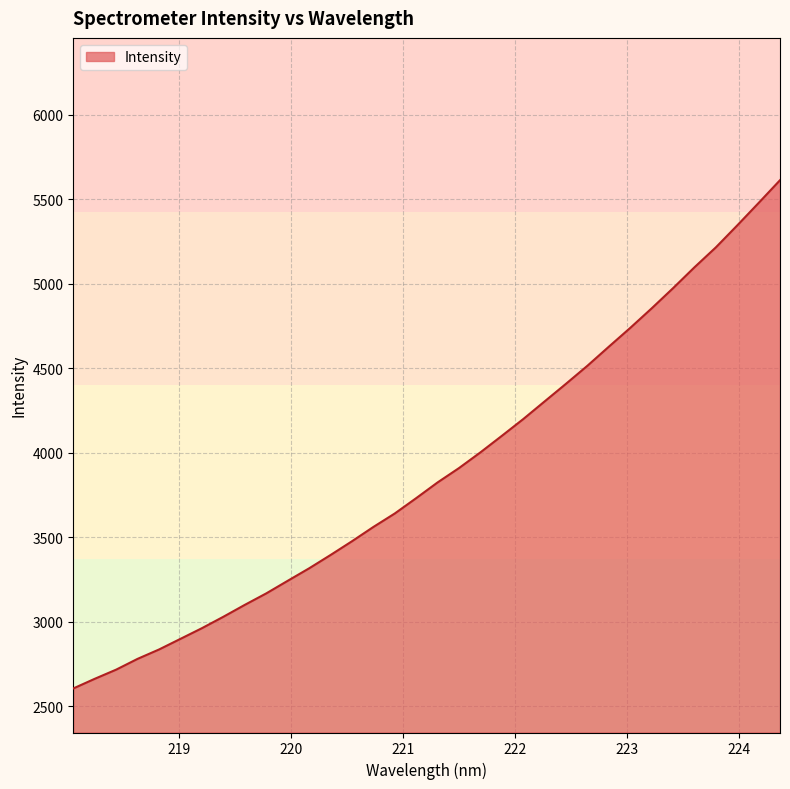

What is the smallest value displayed?

2606.2